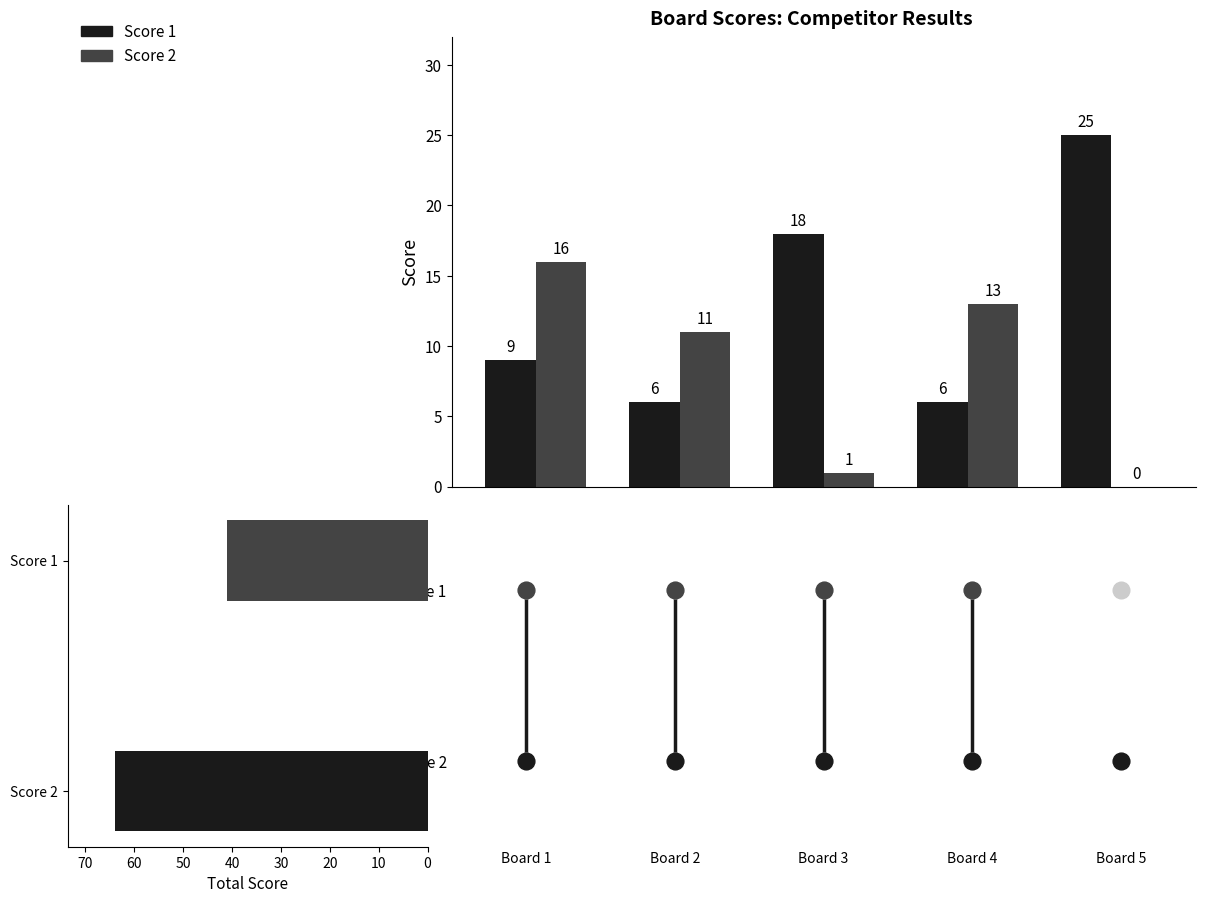

What is the difference between the maximum and minimum values in the Score 1 series?

19